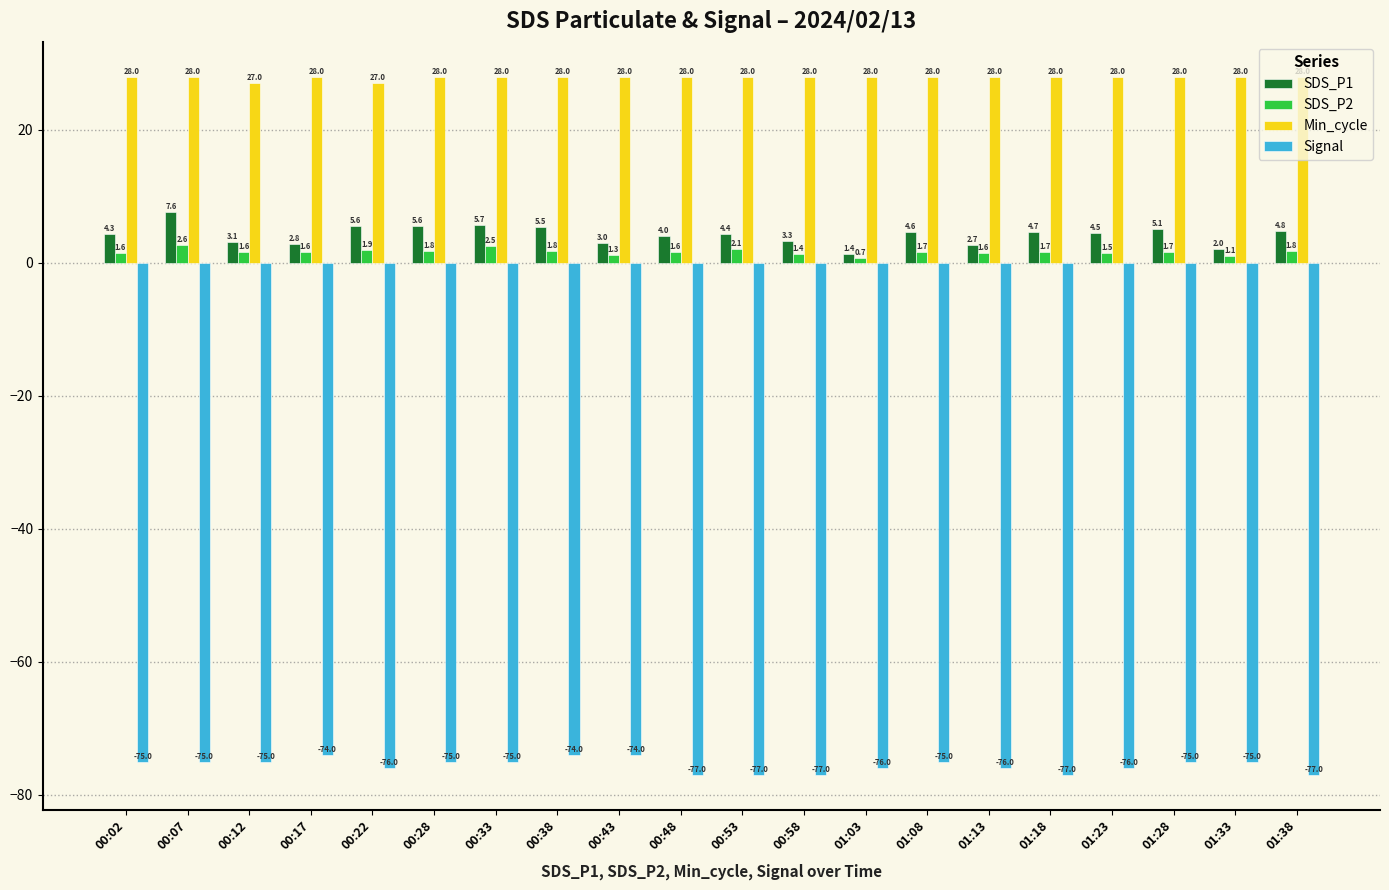

At which label does SDS_P2 first exceed 1?

00:02